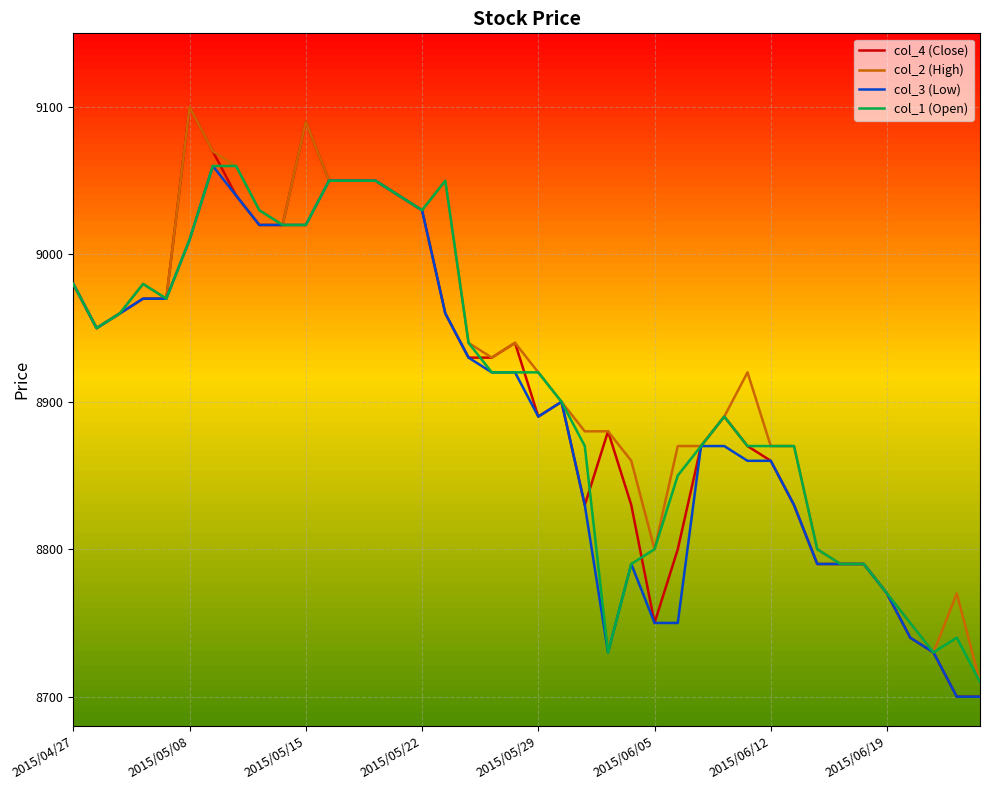

How many lines are shown in the chart?

4